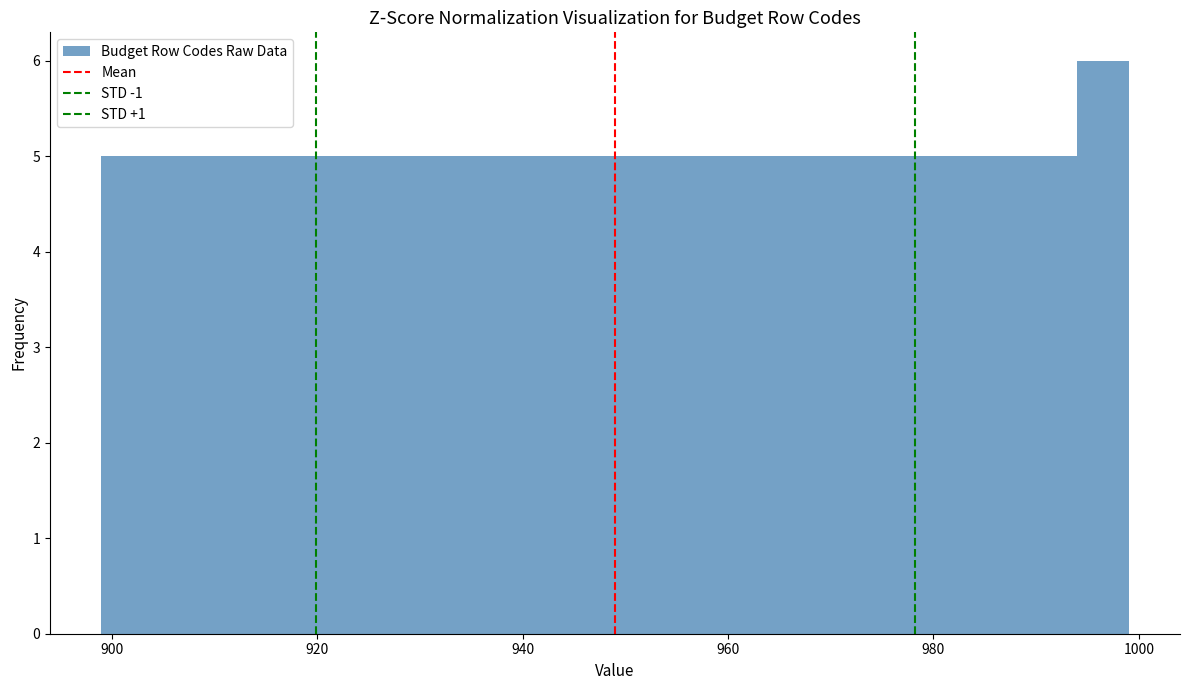

Around what value on the x-axis is the tallest bar? Give the approximate position of its centre, as read against the axis.

996